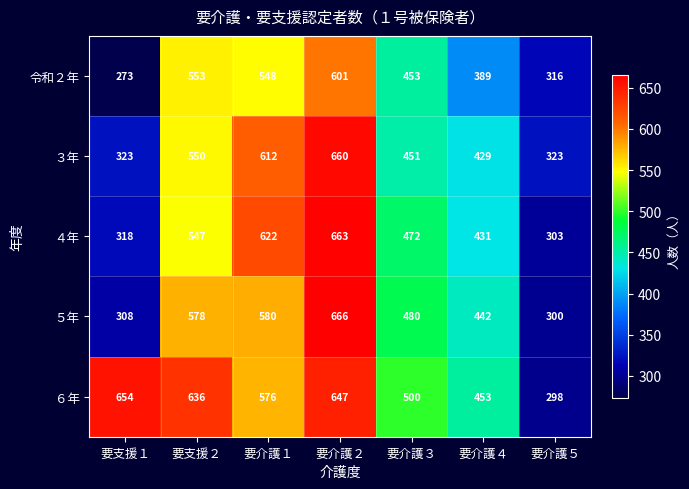

The ３年 series shows 189 at 要介護１. True or false?

False